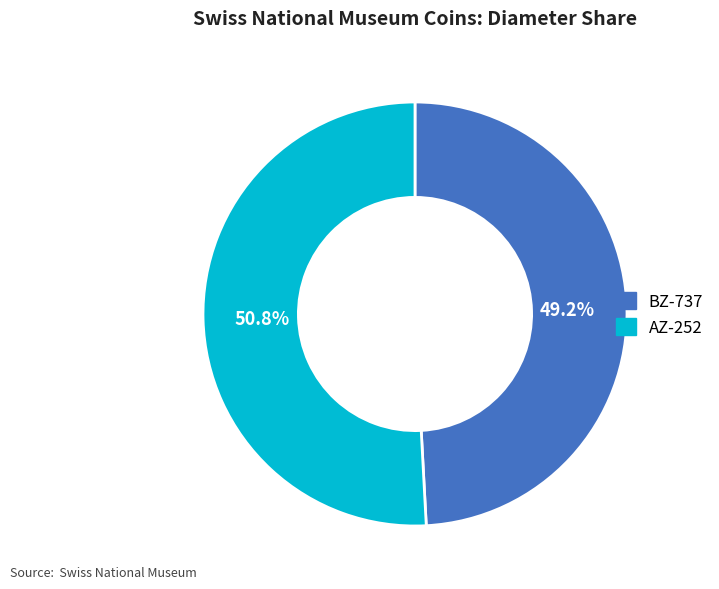

To the nearest percent, what is the average slice percentage?

50%